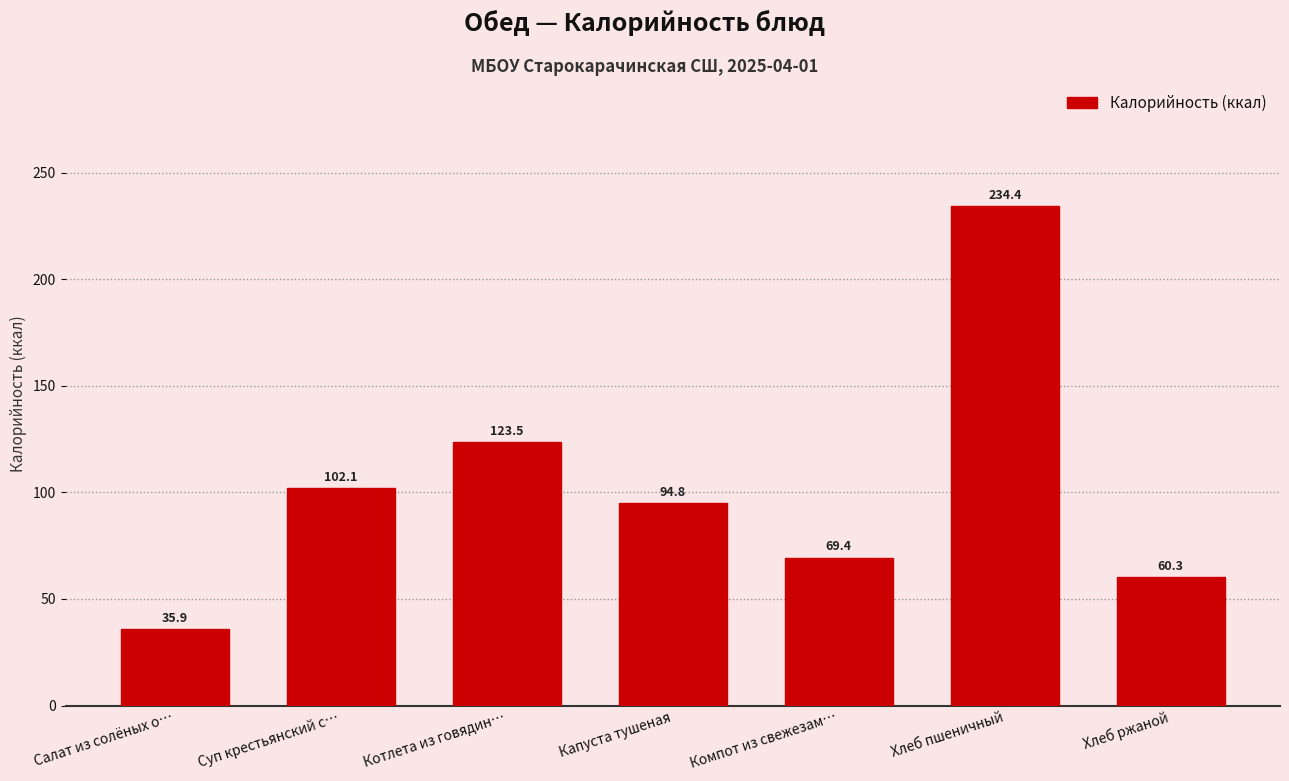

Reading right to left, transcribe all the data shown in this chart.

60.3	234.4	69.4	94.8	123.5	102.1	35.9